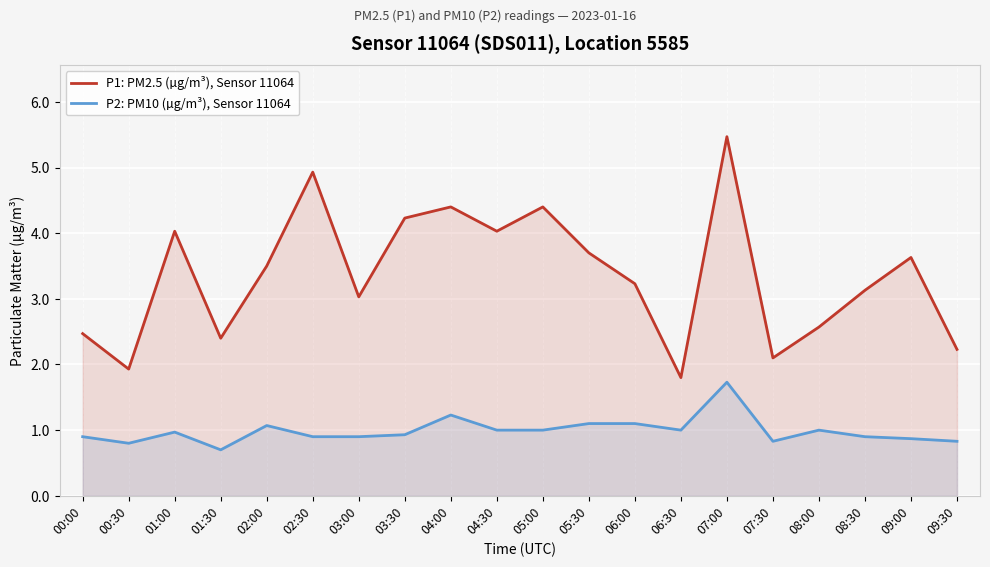

What is the total value across all series at 09:00?

4.5